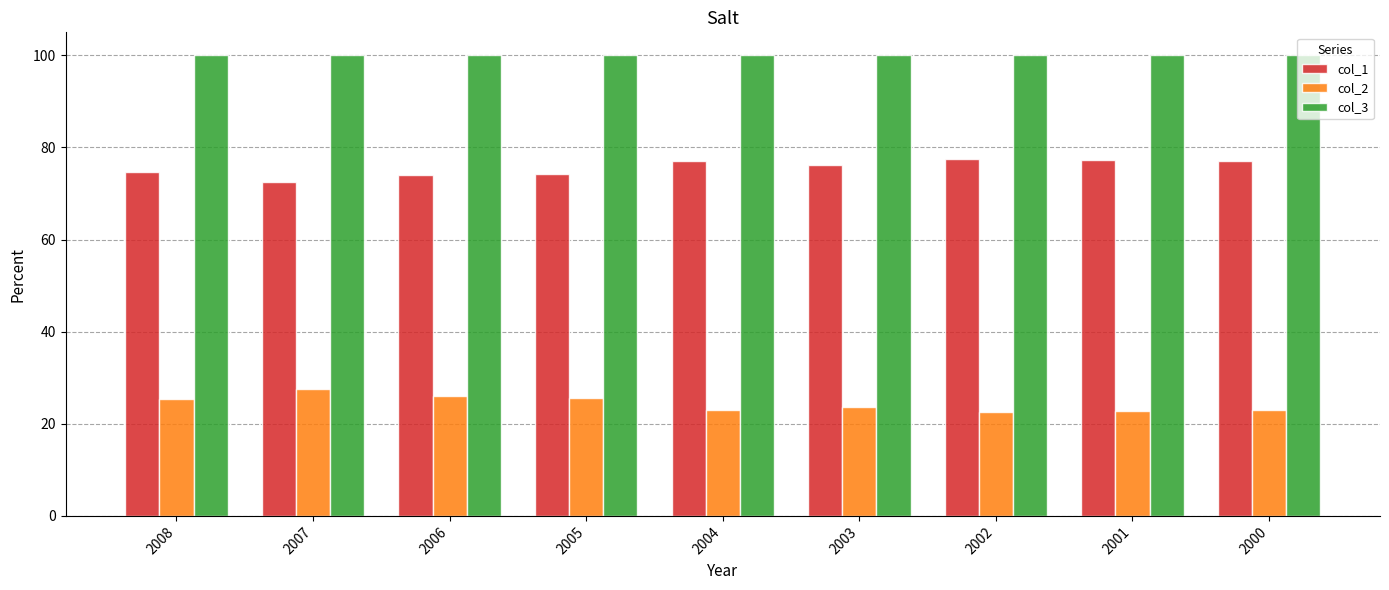

Is the value of col_1 at 2002 greater than the value of col_3 at 2004?

No